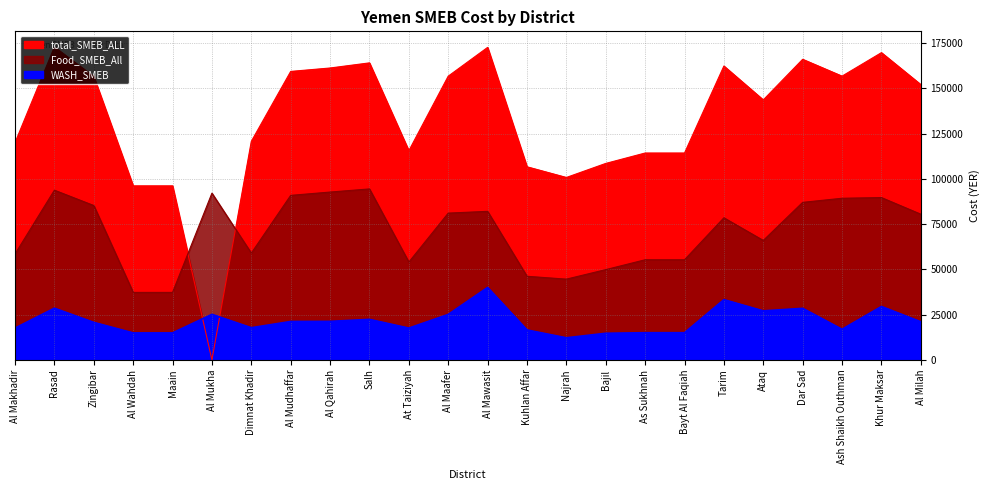

List the labels in order of WASH_SMEB value, largest first.

Al Mawasit, Tarim, Khur Maksar, Rasad, Dar Sad, Ataq, Al Mukha, Al Maafer, Salh, Al Qahirah, Al Mudhaffar, Al Milah, Zingibar, Dimnat Khadir, Al Makhadir, At Taiziyah, Ash Shaikh Outhman, Kuhlan Affar, As Sukhnah, Bayt Al Faqiah, Al Wahdah, Maain, Bajil, Najrah